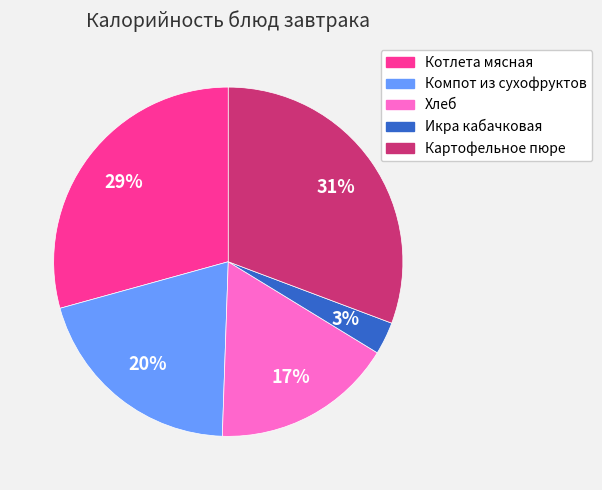

Is the sum of Икра кабачковая and Хлеб greater than half?

No